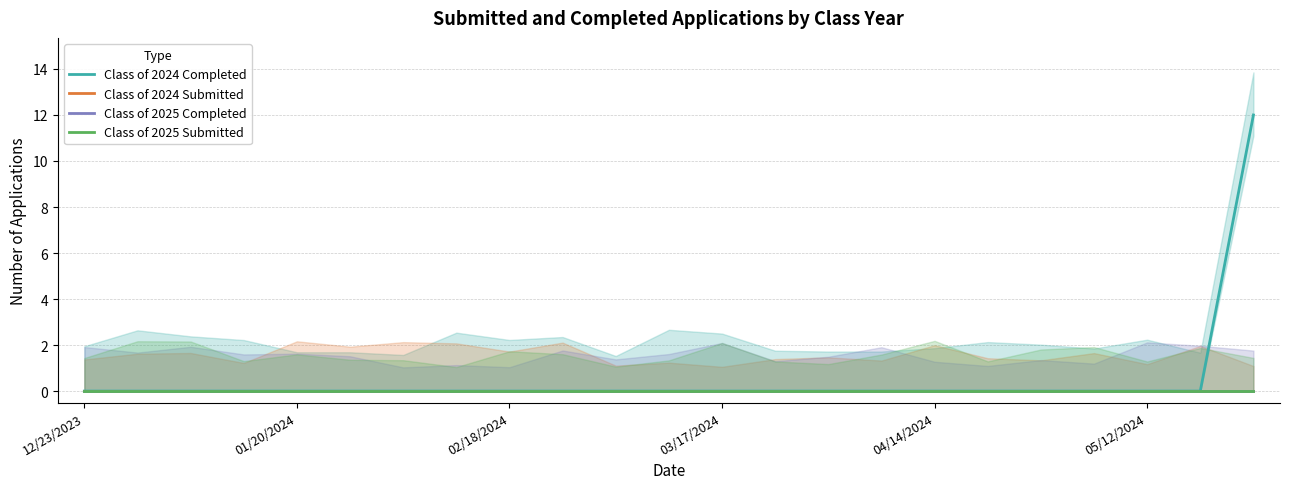

At which label is Class of 2024 Completed closest to 6?

12/23/2023